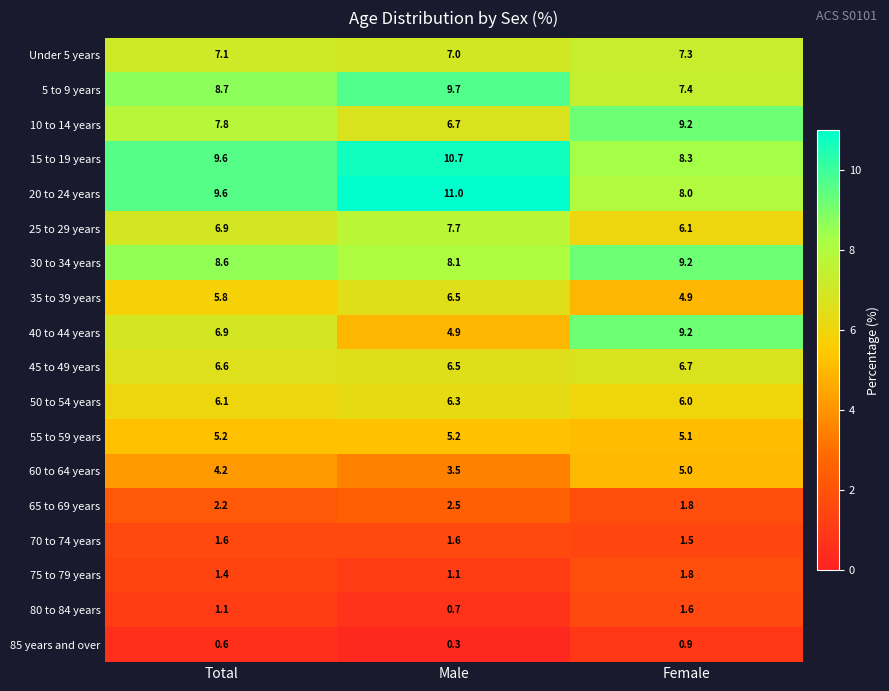

Is the value of 10 to 14 years at Total greater than the value of 5 to 9 years at Total?

No